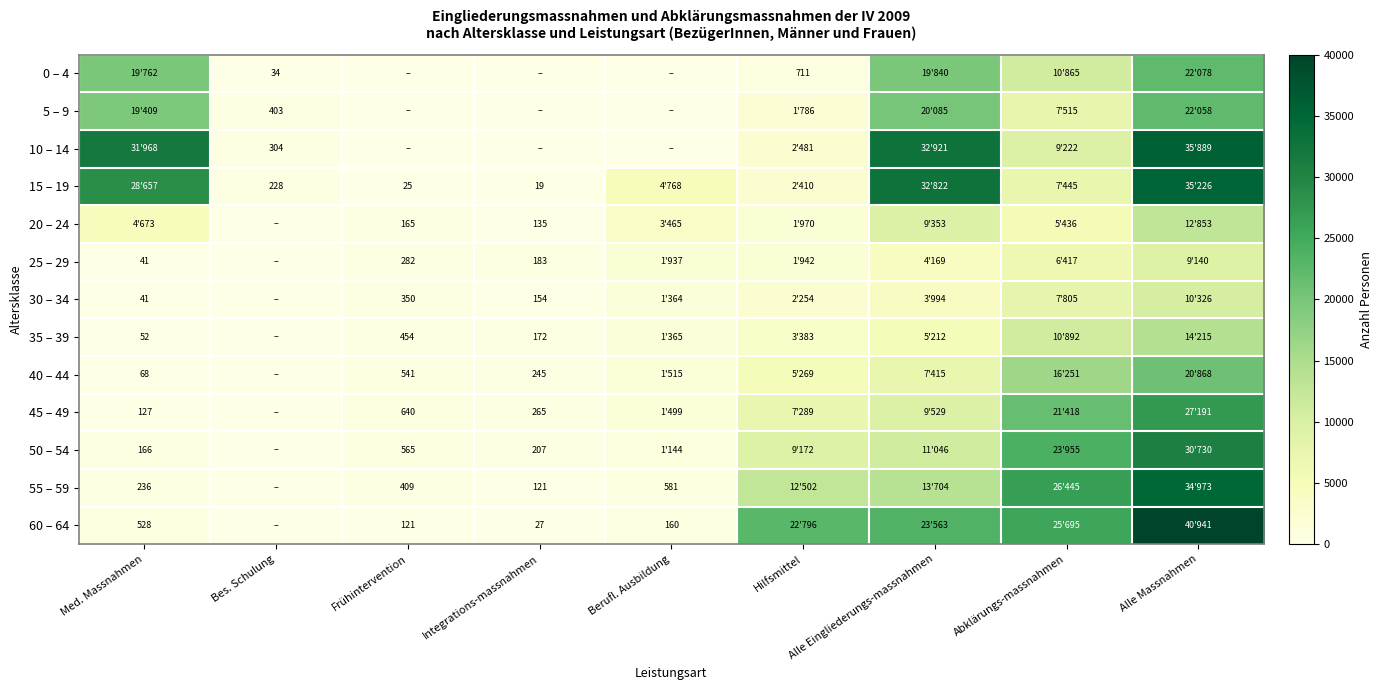

The 35 – 39 series shows 164 at Frühintervention. True or false?

False